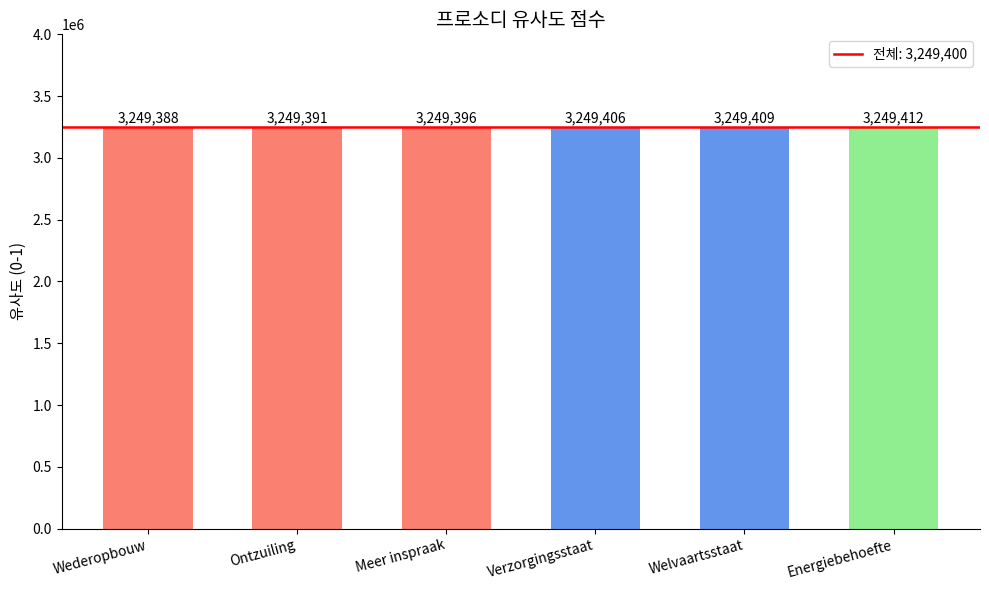

Reading right to left, extract all data points from this chart.

3249412	3249409	3249406	3249396	3249391	3249388